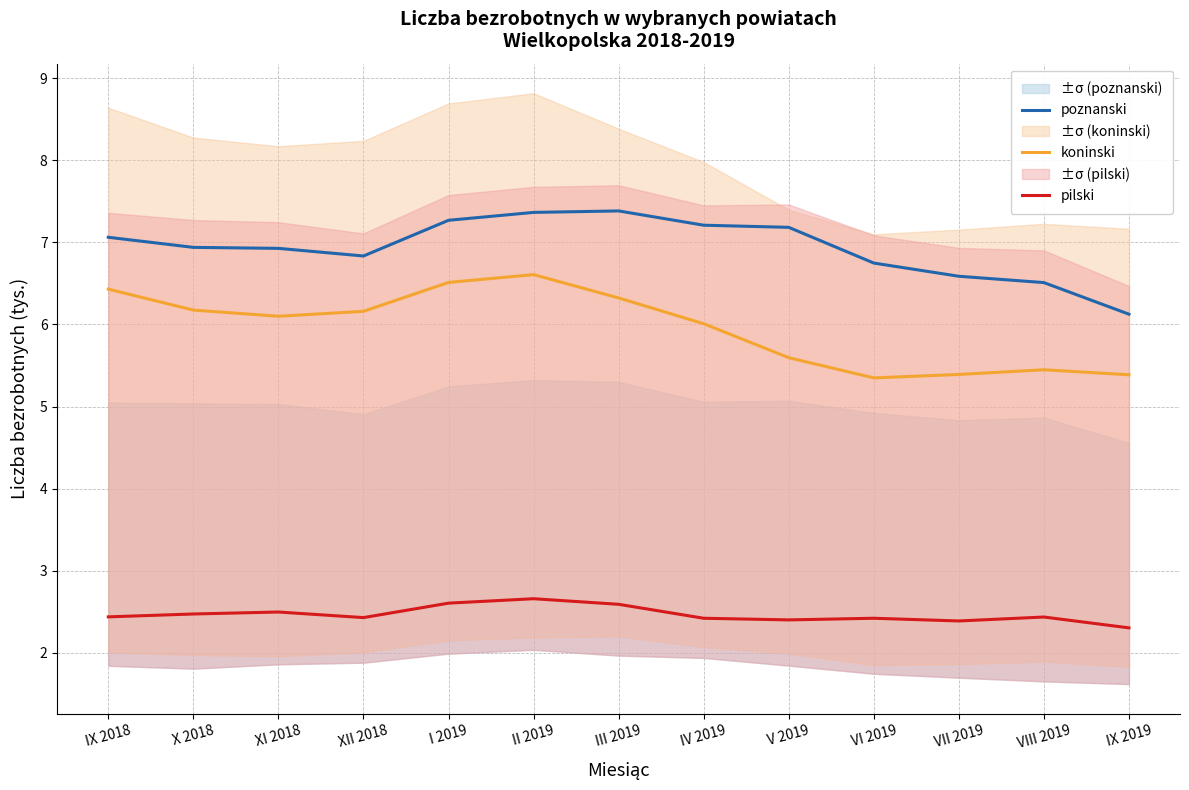

True or false: poznanski and pilski cross at least once.

False